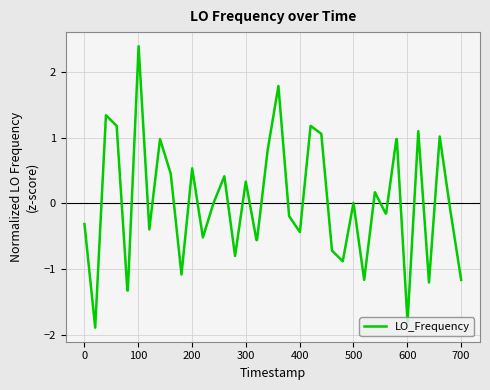

Count the number of categories in the chart.

40